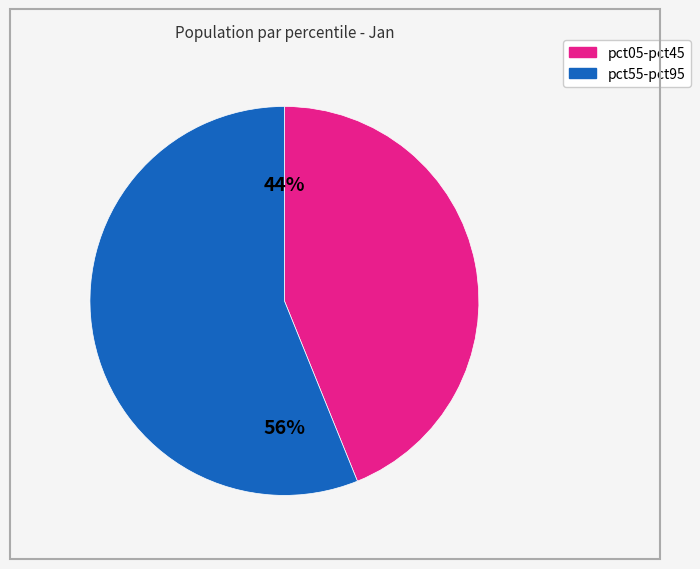

To the nearest percent, what is the average slice percentage?

50%